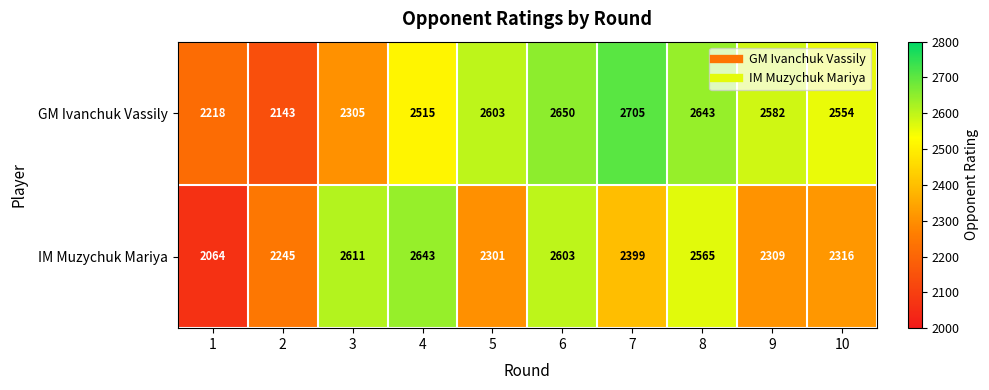

At which label does GM Ivanchuk Vassily first exceed 2582?

5